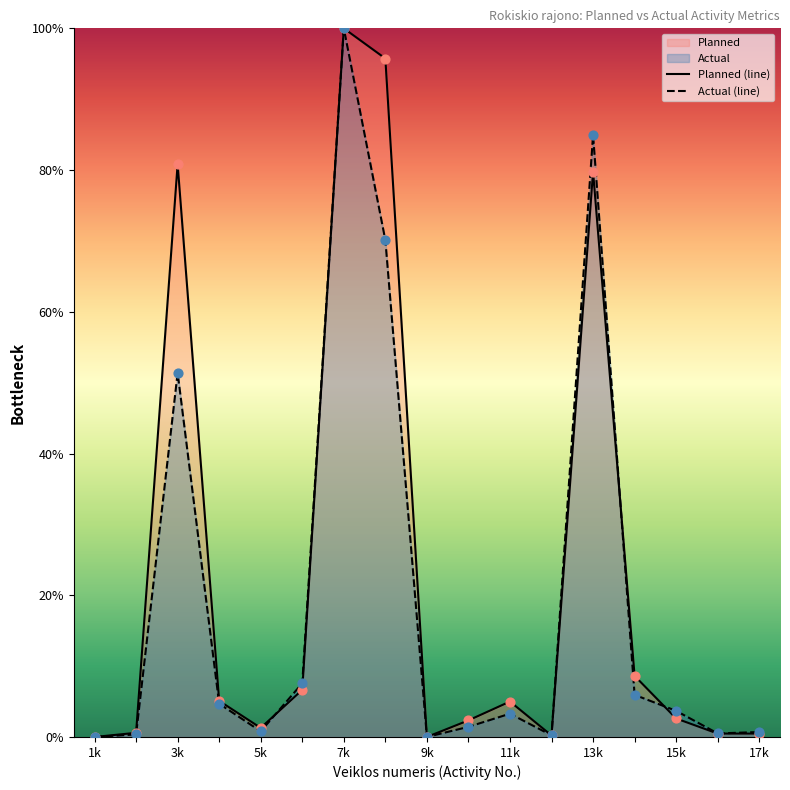

At how many categories does at least one series exceed 90?

2